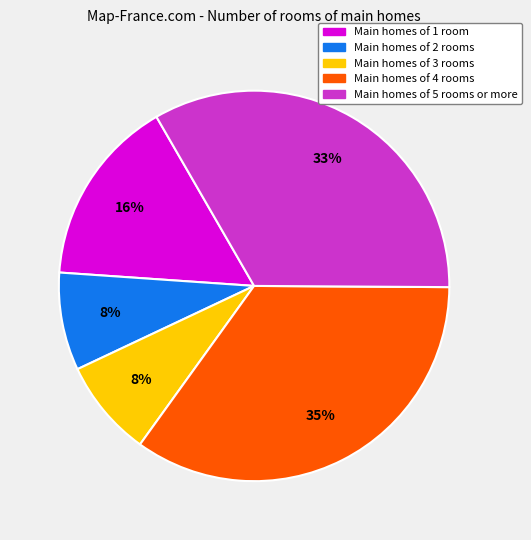

To the nearest percent, what is the difference between the largest and smallest slice percentages?

27%